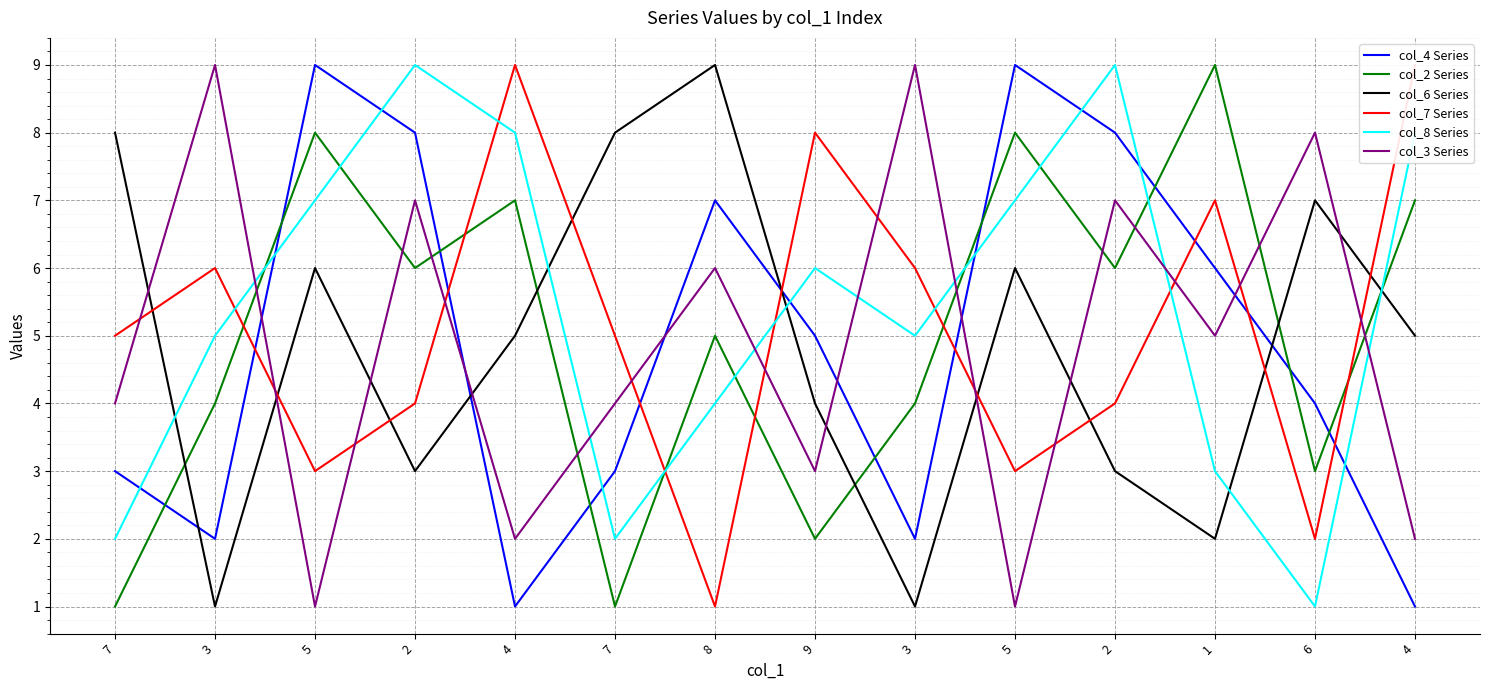

Reading right to left, what are all the values shown in this chart?

col_4 Series: 4=1	6=4	1=6	2=8	5=9	3=2	9=5	8=7	7=3	4=1	2=8	5=9	3=2	7=3
col_2 Series: 4=7	6=3	1=9	2=6	5=8	3=4	9=2	8=5	7=1	4=7	2=6	5=8	3=4	7=1
col_6 Series: 4=5	6=7	1=2	2=3	5=6	3=1	9=4	8=9	7=8	4=5	2=3	5=6	3=1	7=8
col_7 Series: 4=9	6=2	1=7	2=4	5=3	3=6	9=8	8=1	7=5	4=9	2=4	5=3	3=6	7=5
col_8 Series: 4=8	6=1	1=3	2=9	5=7	3=5	9=6	8=4	7=2	4=8	2=9	5=7	3=5	7=2
col_3 Series: 4=2	6=8	1=5	2=7	5=1	3=9	9=3	8=6	7=4	4=2	2=7	5=1	3=9	7=4